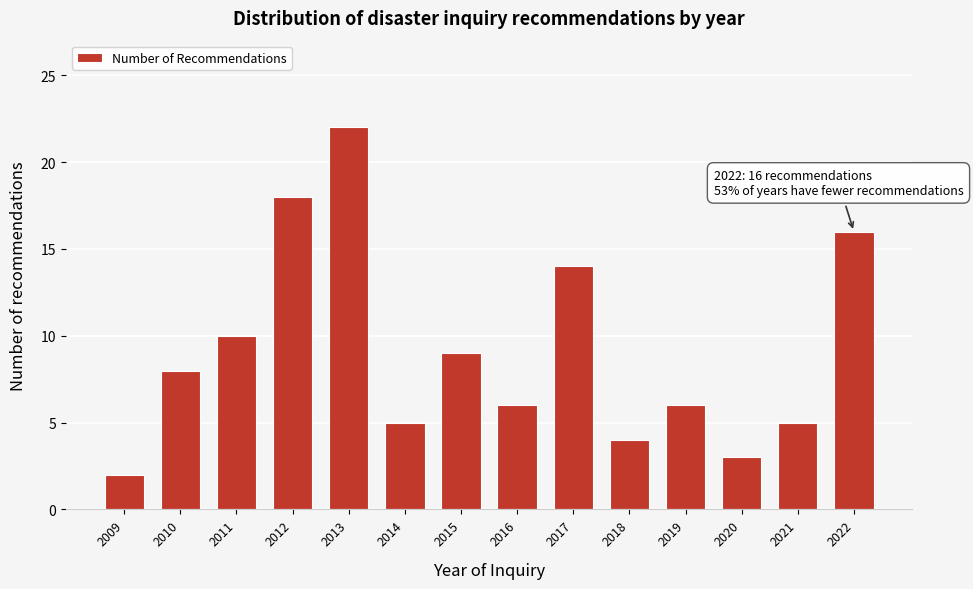

Reading left to right, what are all the values shown in this chart?

2009=2	2010=8	2011=10	2012=18	2013=22	2014=5	2015=9	2016=6	2017=14	2018=4	2019=6	2020=3	2021=5	2022=16